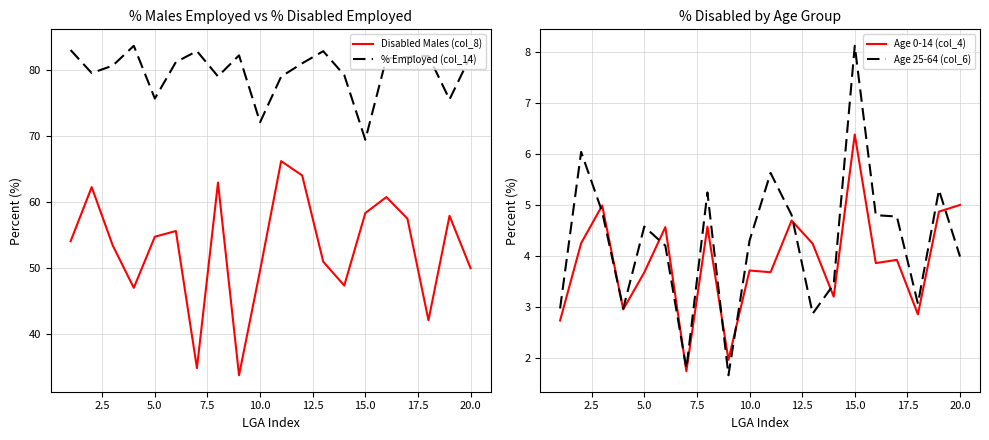

What is the smallest value displayed?

1.7